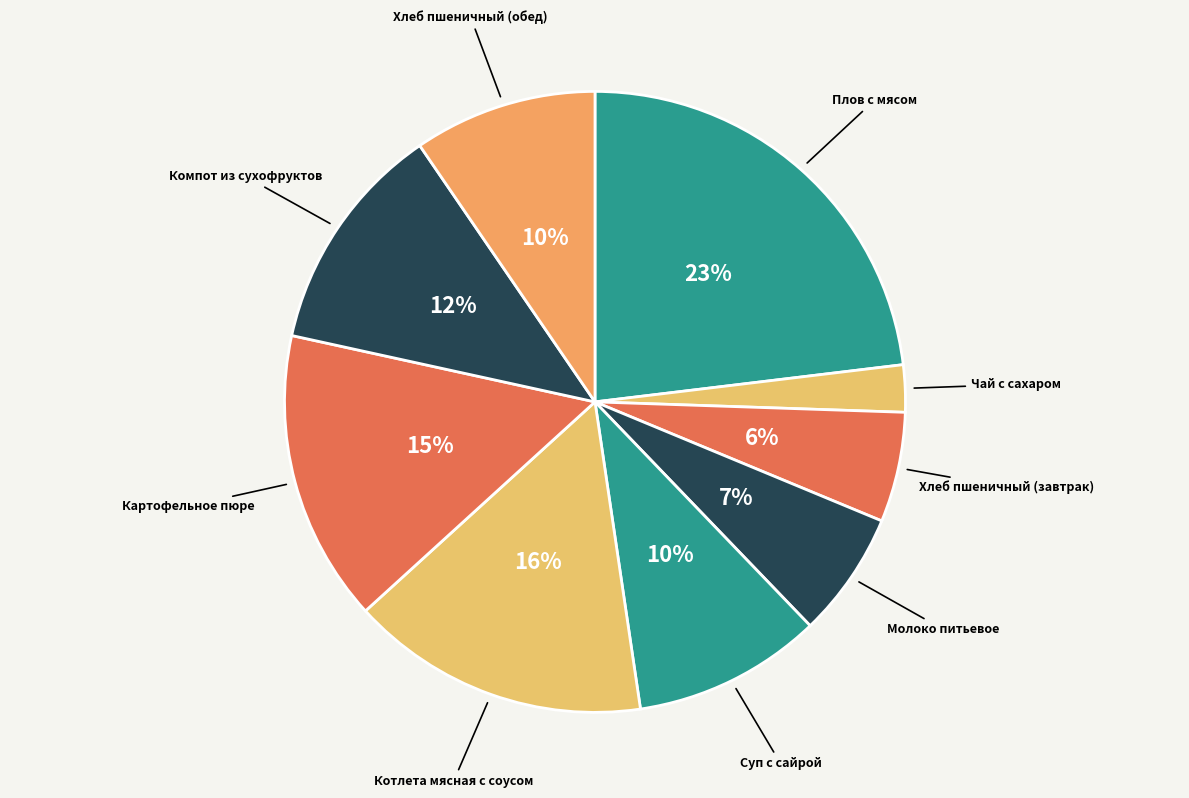

To the nearest percent, what is the difference between the largest and smallest slice percentages?

21%